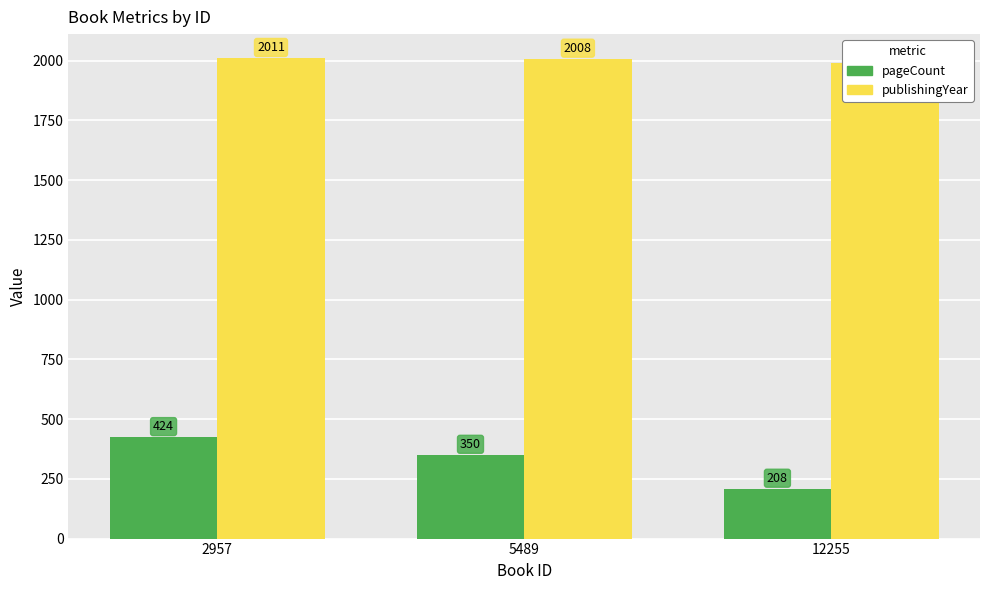

The pageCount series shows 110 at 12255. True or false?

False